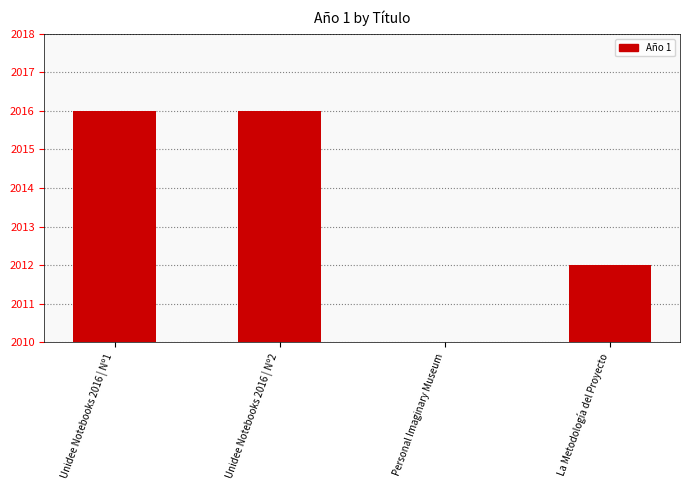

What is the greatest value displayed?

2016